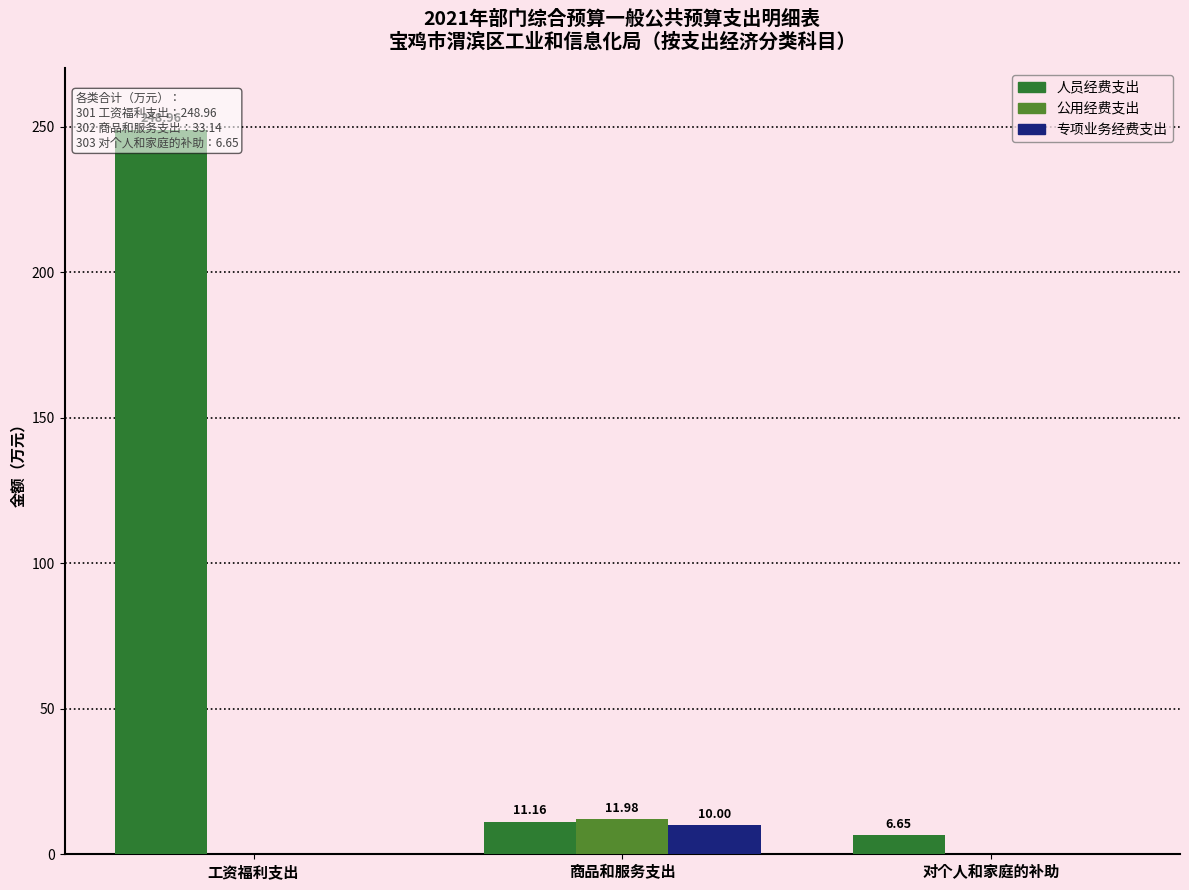

What position from the left is 对个人和家庭的补助?

3